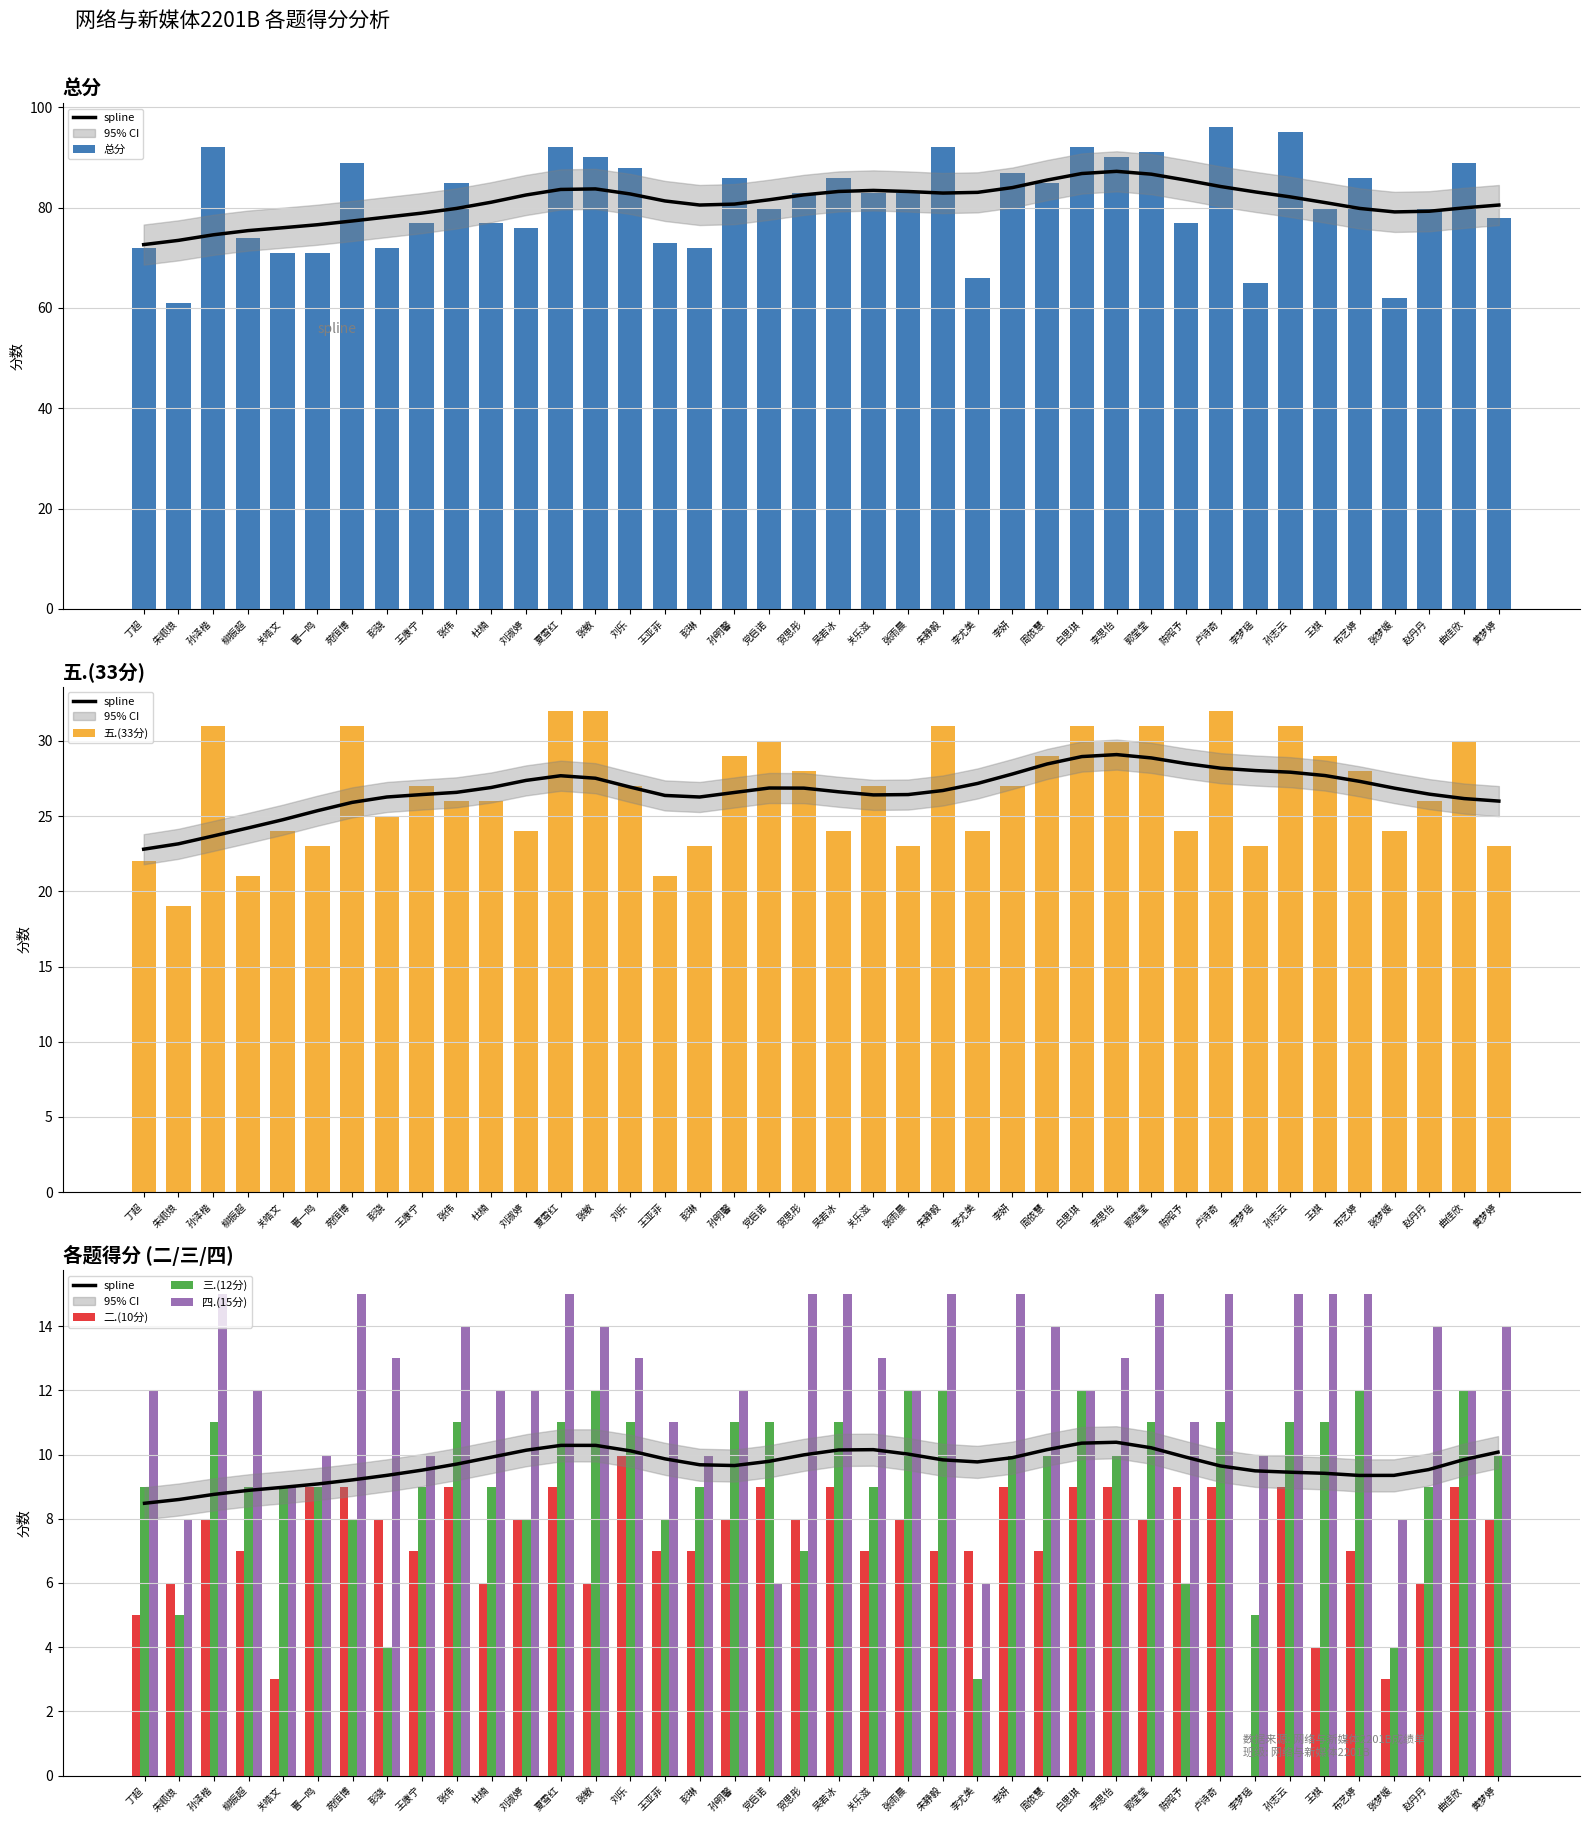

Does the chart contain stacked bars?

No